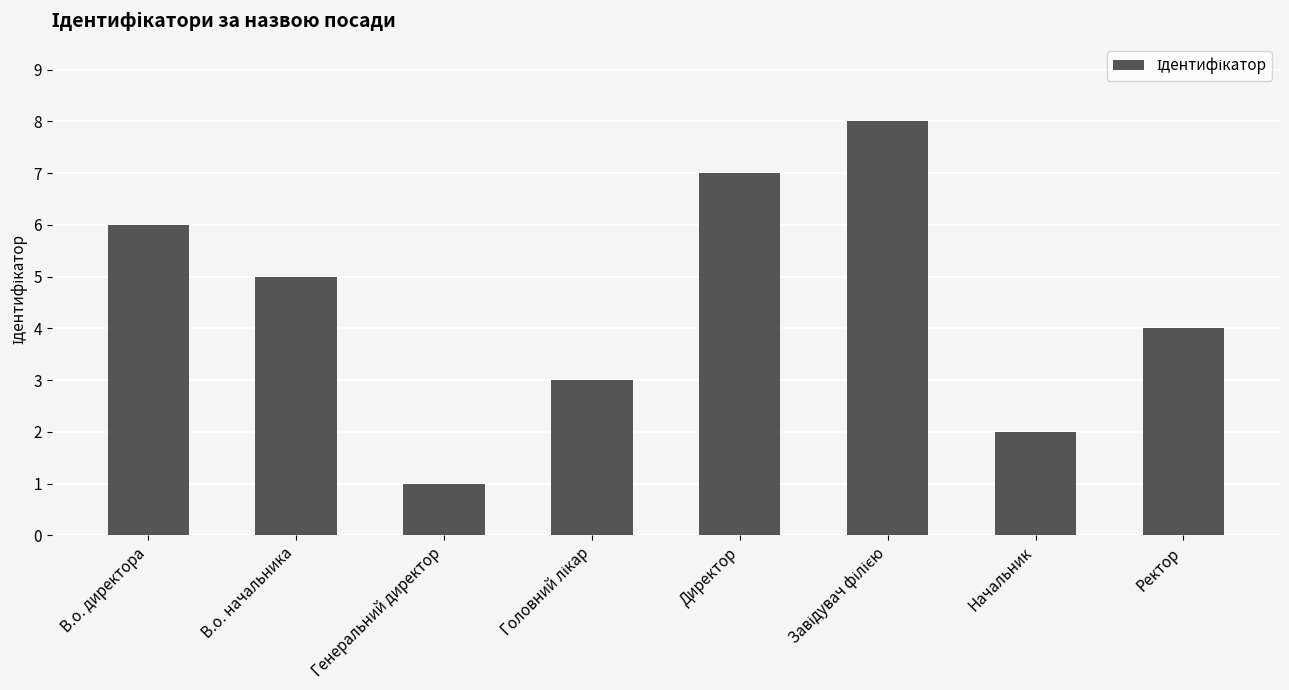

What is the label of the 6th bar from the right?

Генеральний директор